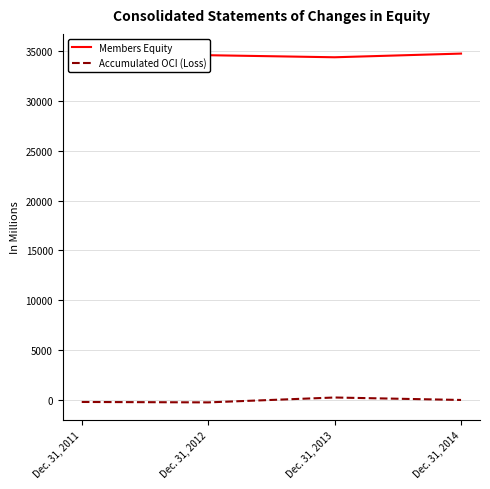

What is the total value across all series at Dec. 31, 2011?

34749